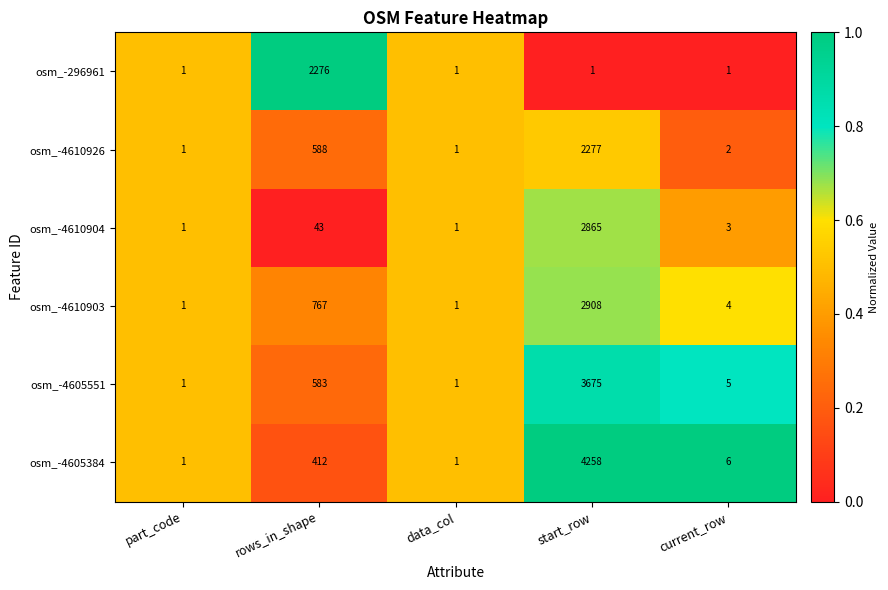

Rank the series at rows_in_shape from lowest to highest value.

osm_-4610904, osm_-4605384, osm_-4605551, osm_-4610926, osm_-4610903, osm_-296961